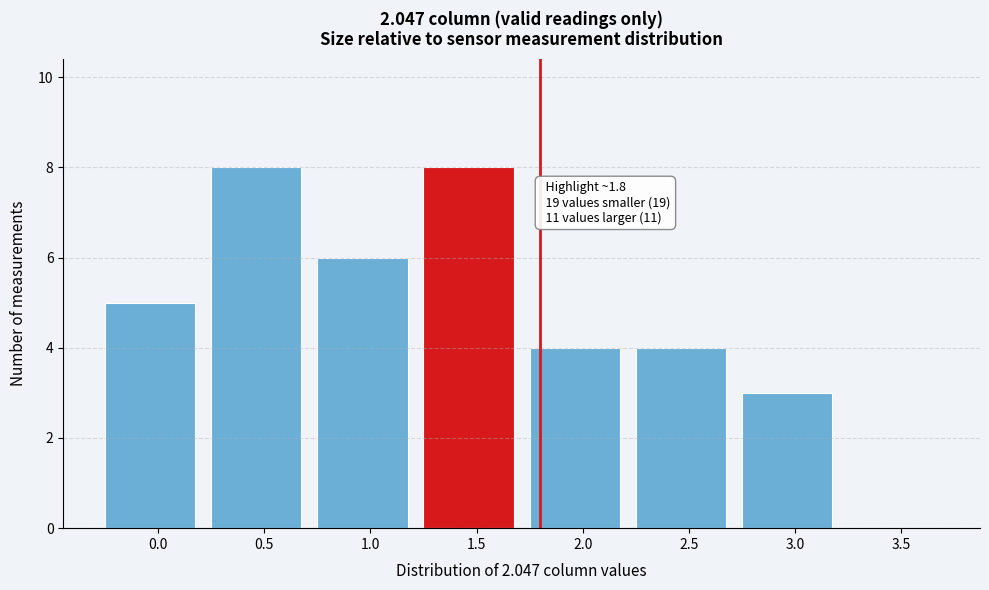

Reading left to right, extract all data points from this chart.

0.0=5	0.5=8	1.0=6	1.5=8	2.0=4	2.5=4	3.0=3	3.5=0